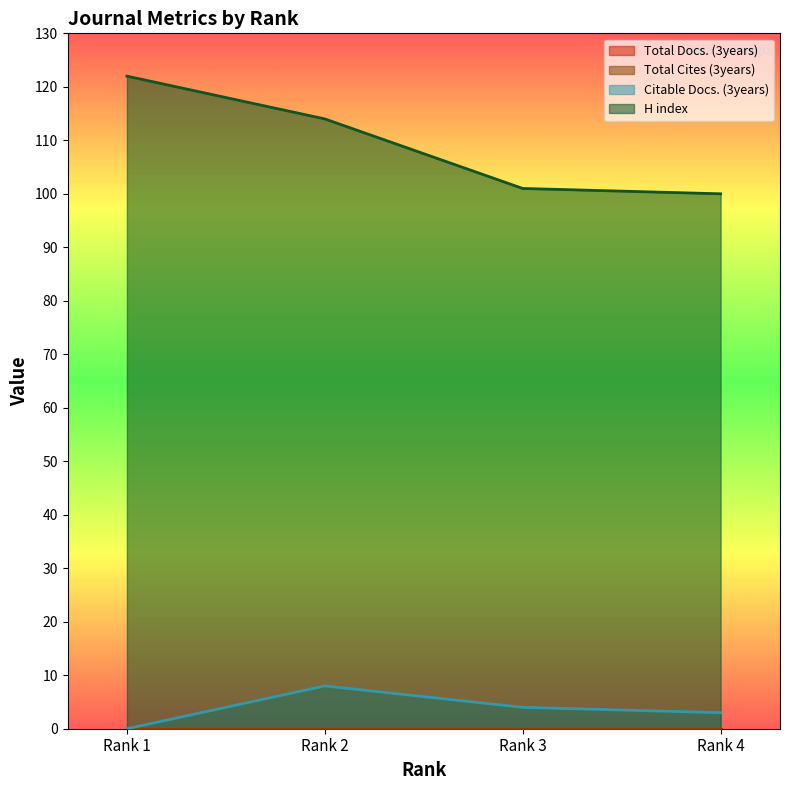

List the labels in order of Citable Docs. (3years) value, smallest first.

Rank 1, Rank 4, Rank 3, Rank 2